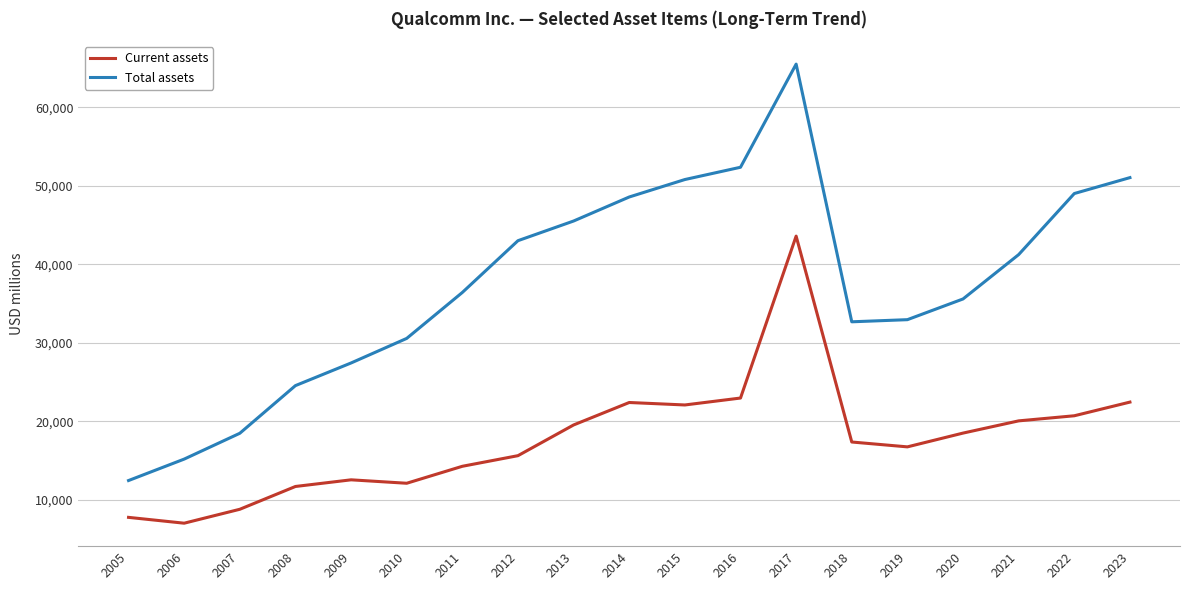

What are all the series names shown in the legend?

Current assets, Total assets